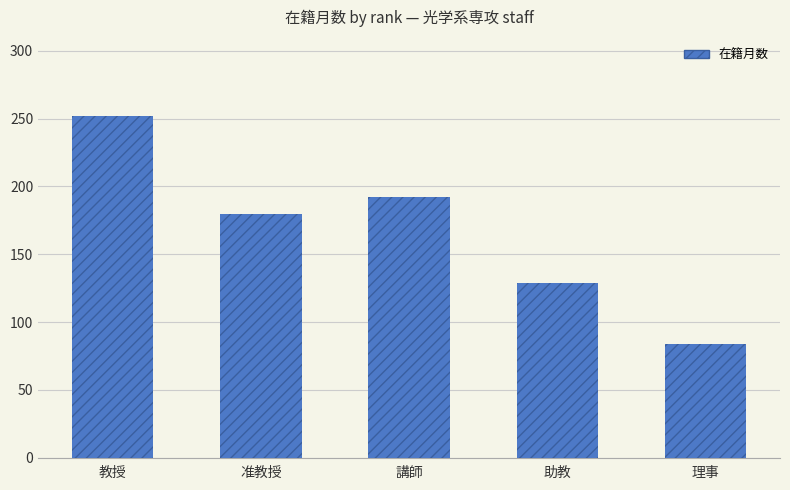

Where does the data first go above 180?

教授